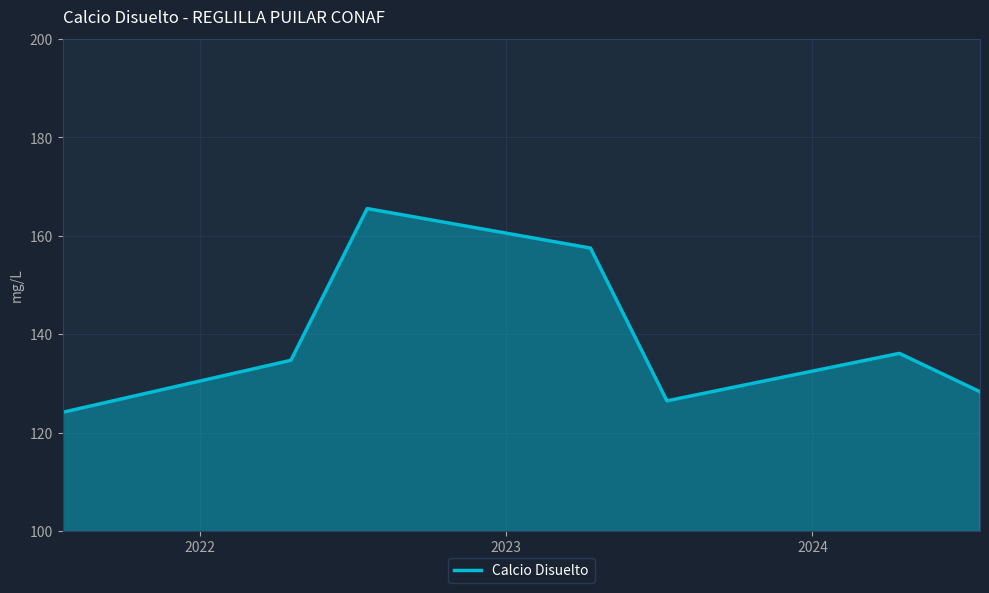

What is the greatest value displayed?

165.5